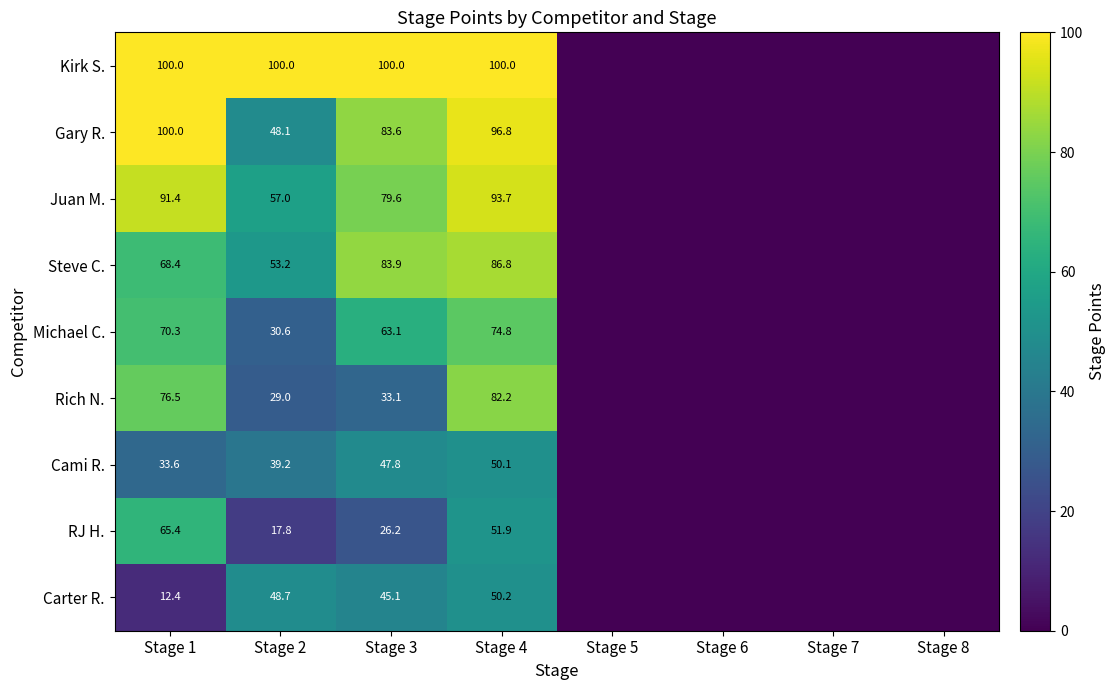

The RJ H. series shows 19.1 at Stage 1. True or false?

False